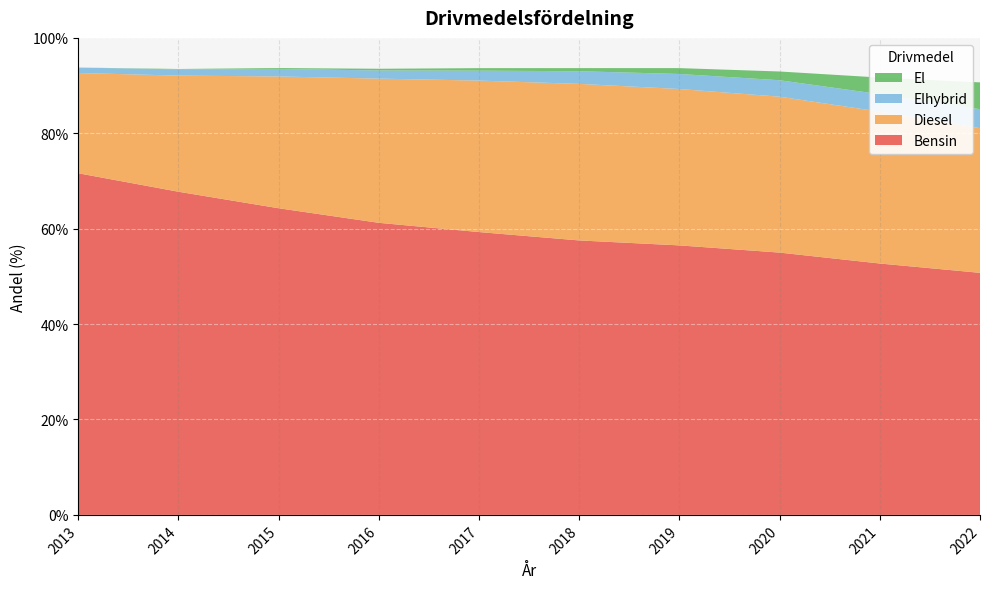

Reading right to left, transcribe all the data shown in this chart.

Bensin: 50.7	52.7	55.0	56.5	57.5	59.3	61.2	64.3	67.7	71.6
Diesel: 30.3	31.8	32.7	32.8	32.8	31.8	30.2	27.6	24.3	21.0
Elhybrid: 4.0	3.7	3.5	3.2	2.7	2.1	1.7	1.6	1.3	1.1
El: 5.6	3.5	1.8	1.2	0.7	0.5	0.4	0.2	0.1	0.0